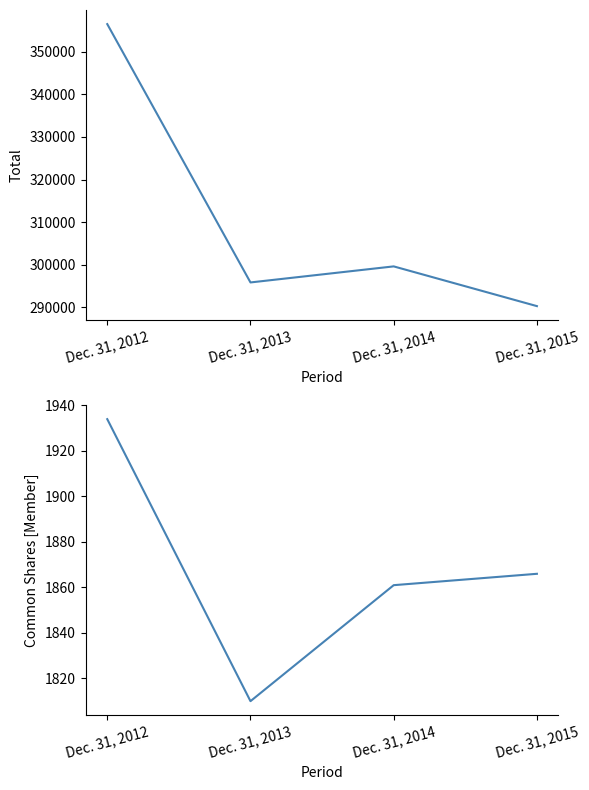

What is the value of the Common Shares [Member] point at the 3rd from the left?

1861